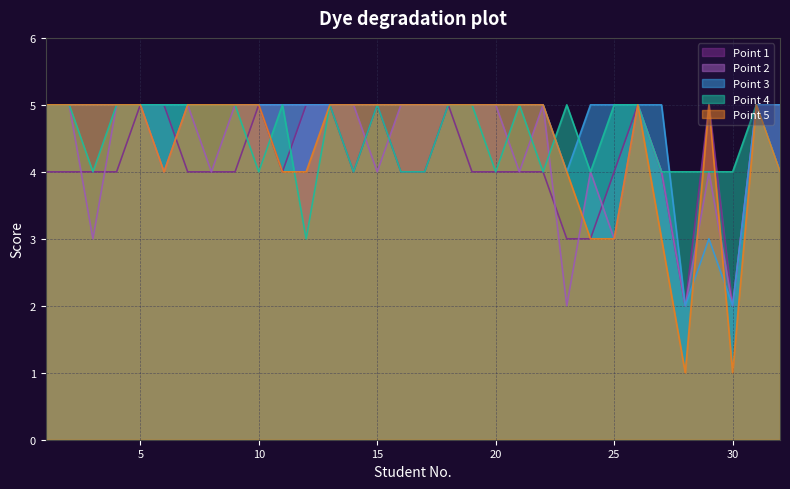

Where do Point 5 and Point 4 first cross each other?

10 and 11